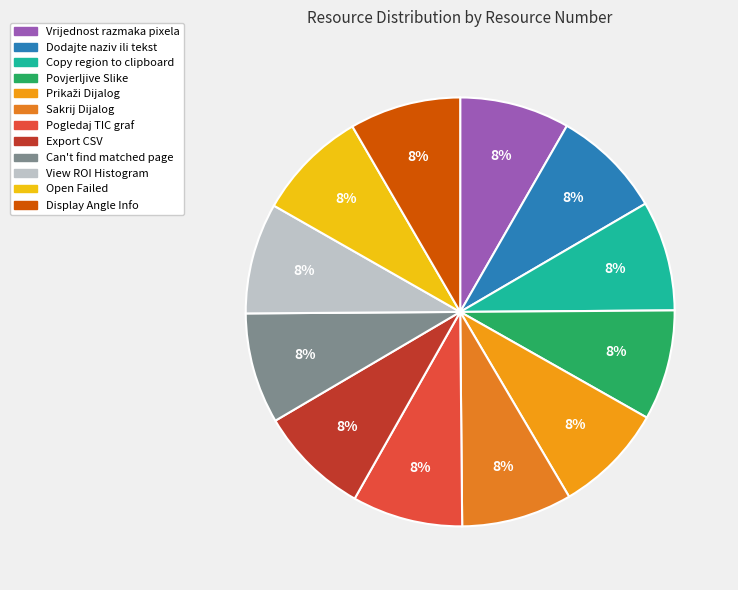

Is it true that Prikaži Dijalog is 1% of the pie?

False